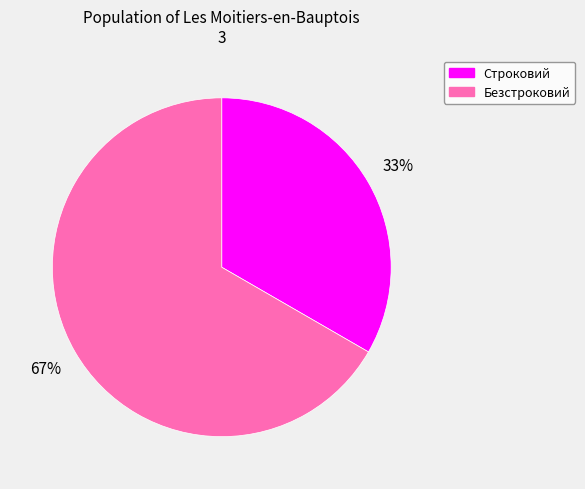

Rank the categories by value from lowest to highest.

Строковий, Безстроковий